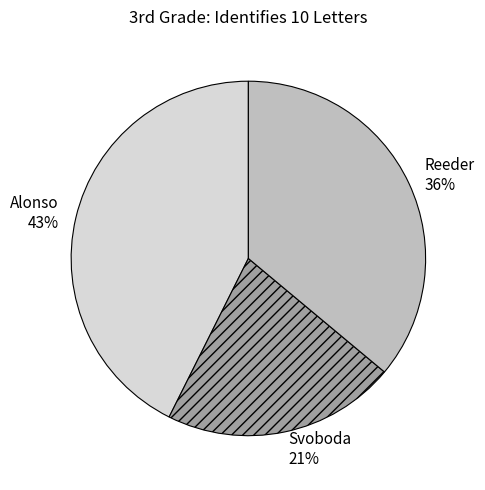

Which category has the smallest portion of the pie?

Svoboda